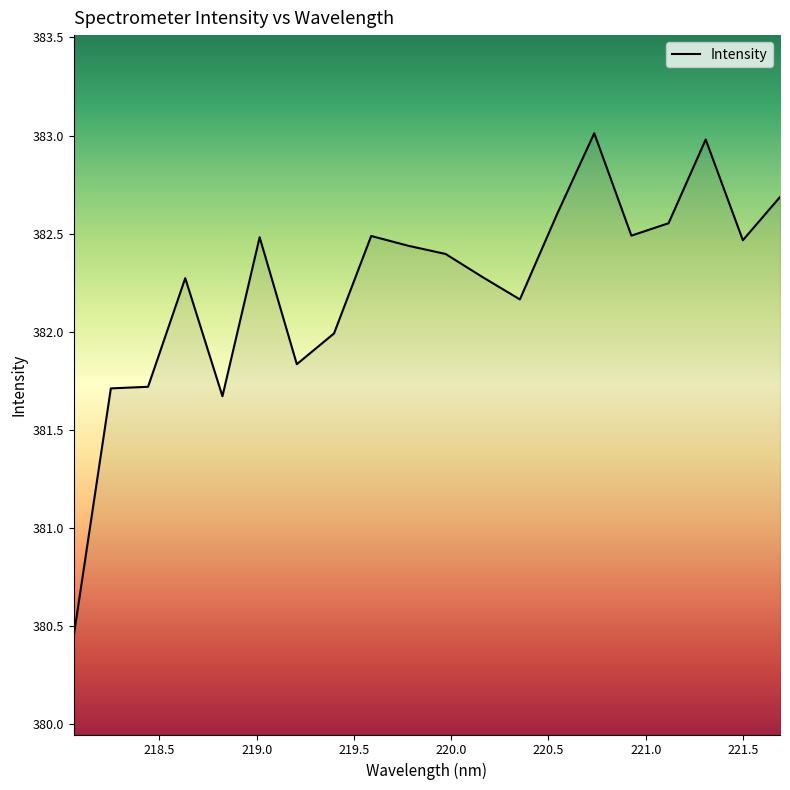

Reading left to right, list all the values displayed in this chart.

380.4	381.7	381.7	382.3	381.7	382.5	381.8	382.0	382.5	382.4	382.4	382.3	382.2	382.6	383.0	382.5	382.6	383.0	382.5	382.7